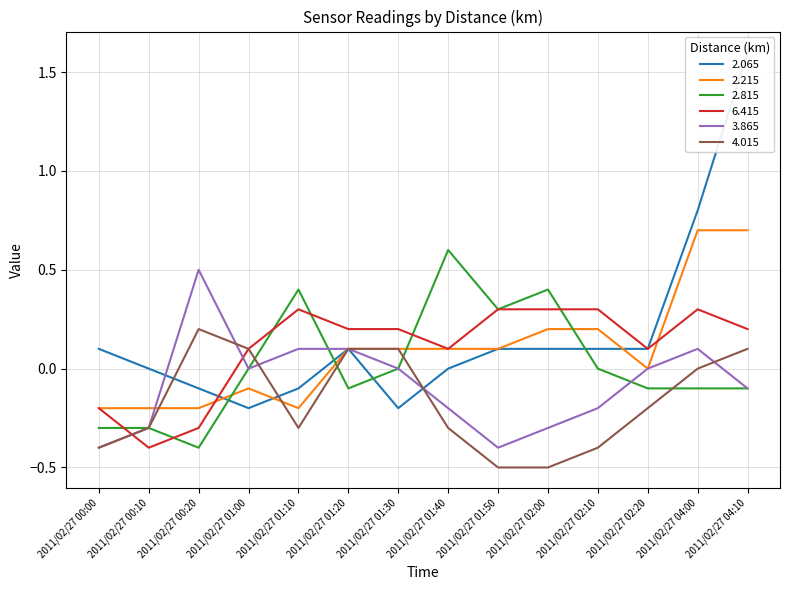

What is the label of the 13th point from the left?

2011/02/27 04:00